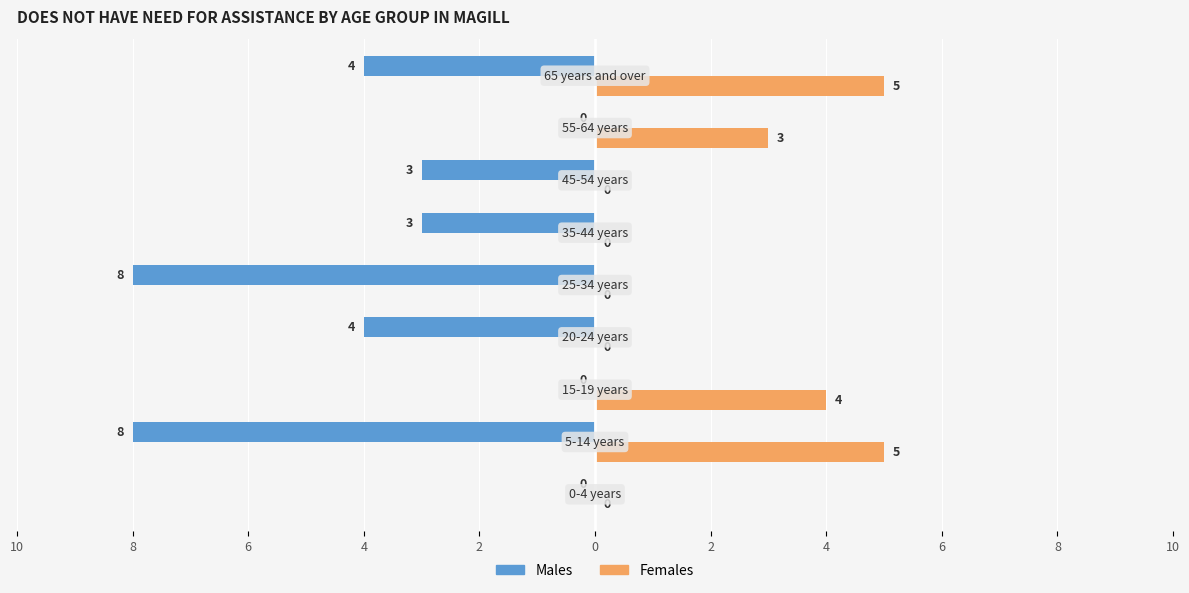

Count the Males values in the range -4 to 0.

7